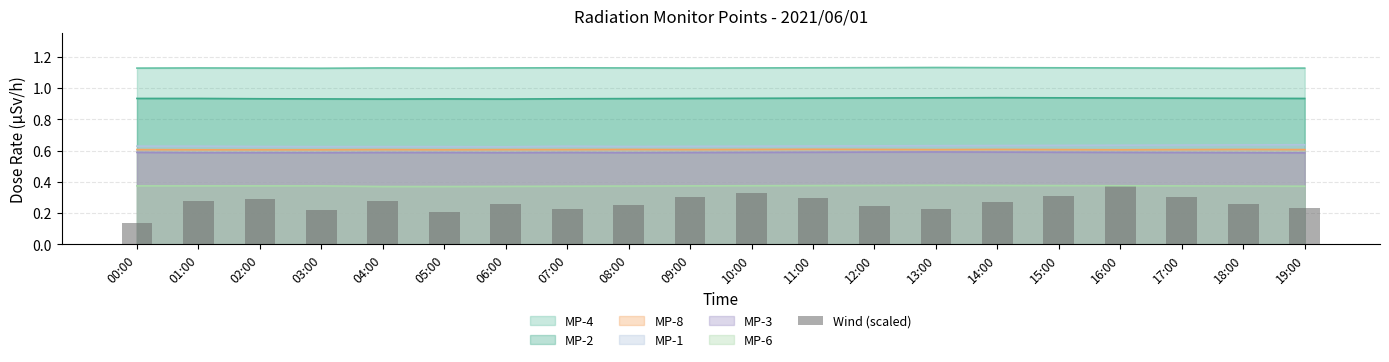

What is the average value?

0.3